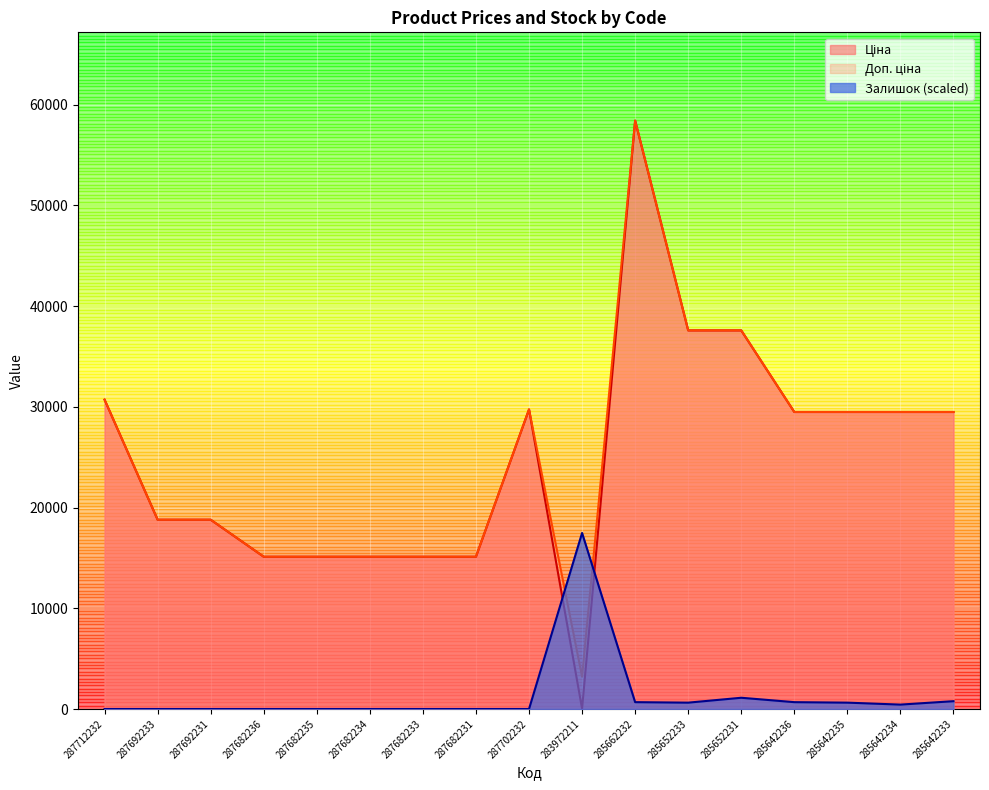

How many interior local valleys does the Доп. ціна series have?

1